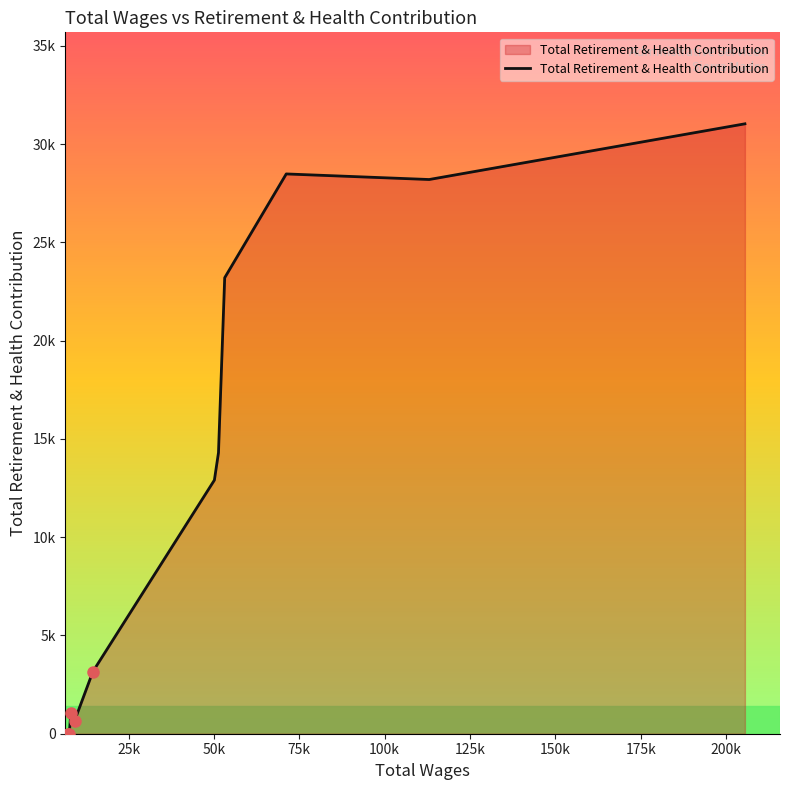

Reading left to right, list all the values displayed in this chart.

0	0	1063	669	3164	12903	14298	23200	28481	28197	31031